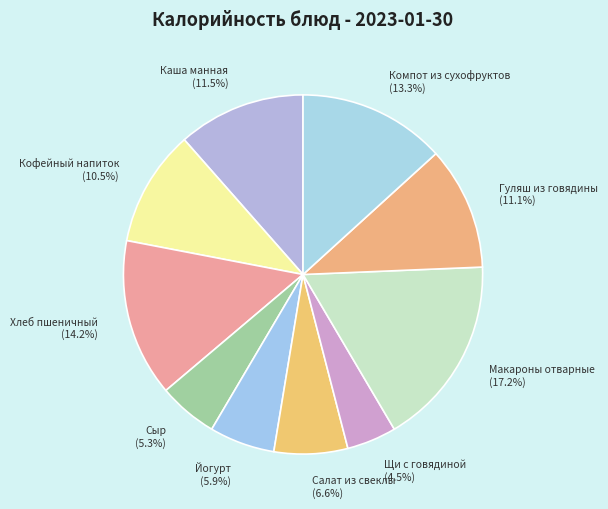

Combined, what portion of the pie is Йогурт and Салат из свеклы?

12.5%